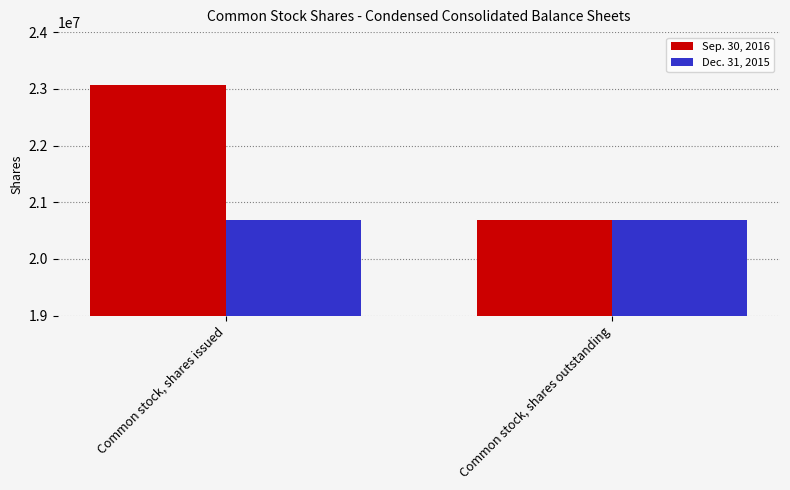

Reading left to right, extract all data points from this chart.

Sep. 30, 2016: Common stock, shares issued=23075831	Common stock, shares outstanding=20695160
Dec. 31, 2015: Common stock, shares issued=20695160	Common stock, shares outstanding=20695160